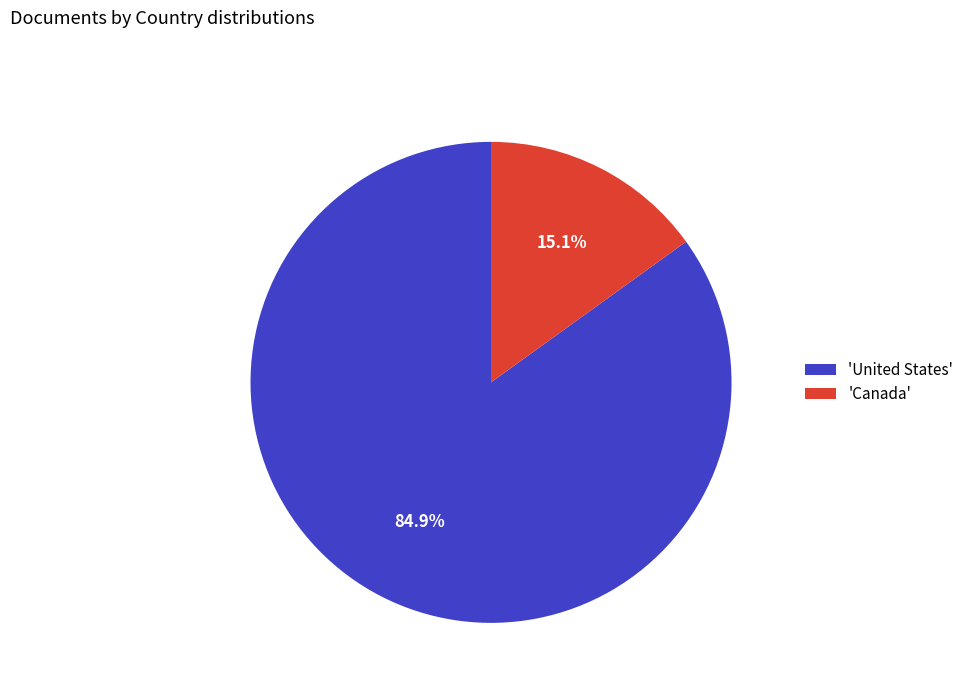

Rank the categories by value from highest to lowest.

'United States', 'Canada'